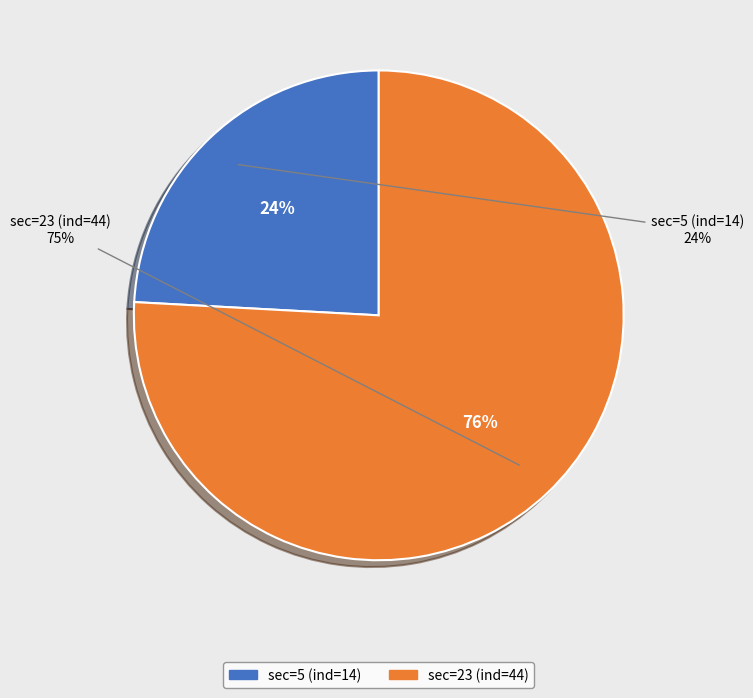

How many segments does this pie chart have?

2